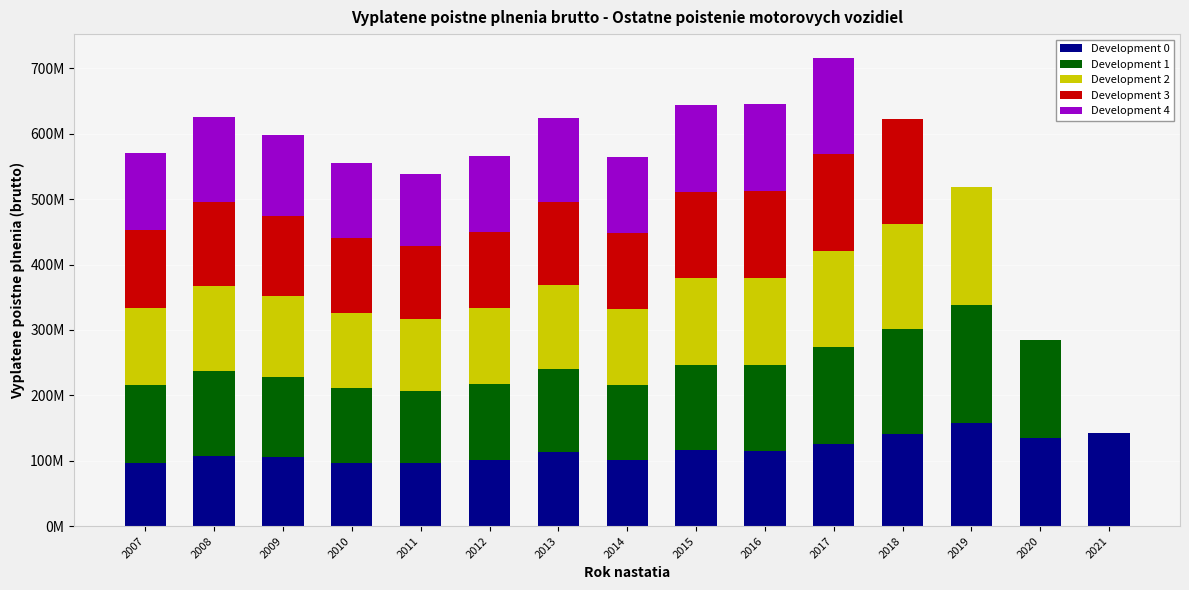

What is the average value of the Development 4 series?

91320648.8